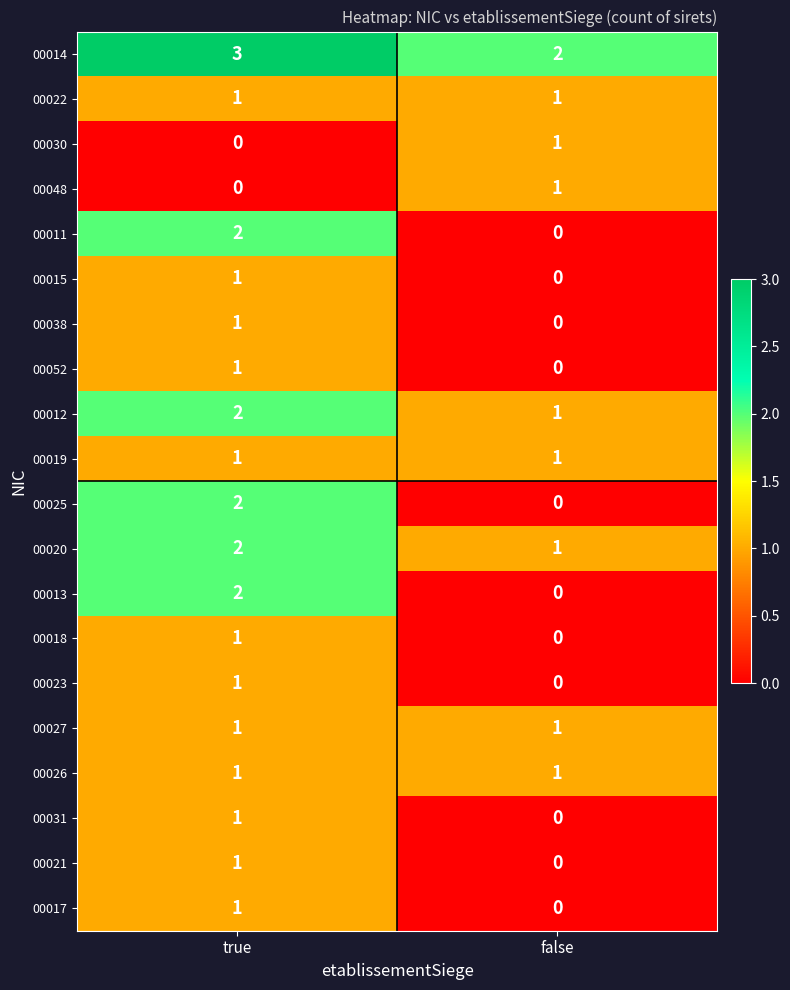

Rank the categories by 00038 value from highest to lowest.

true, false